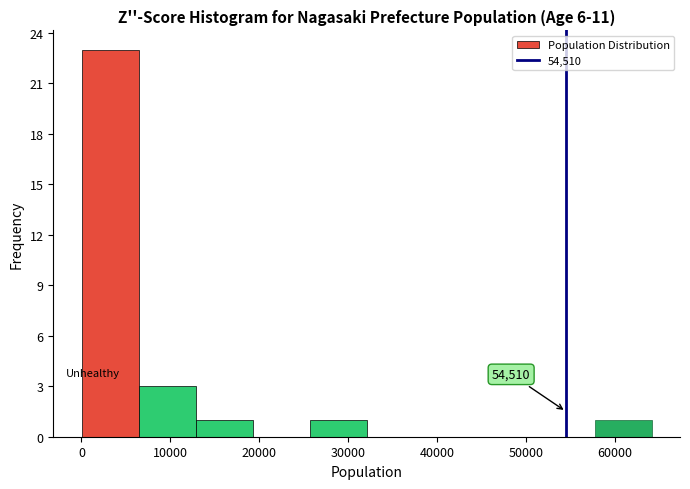

Which range on the x-axis has the tallest bar?

0 to 6000